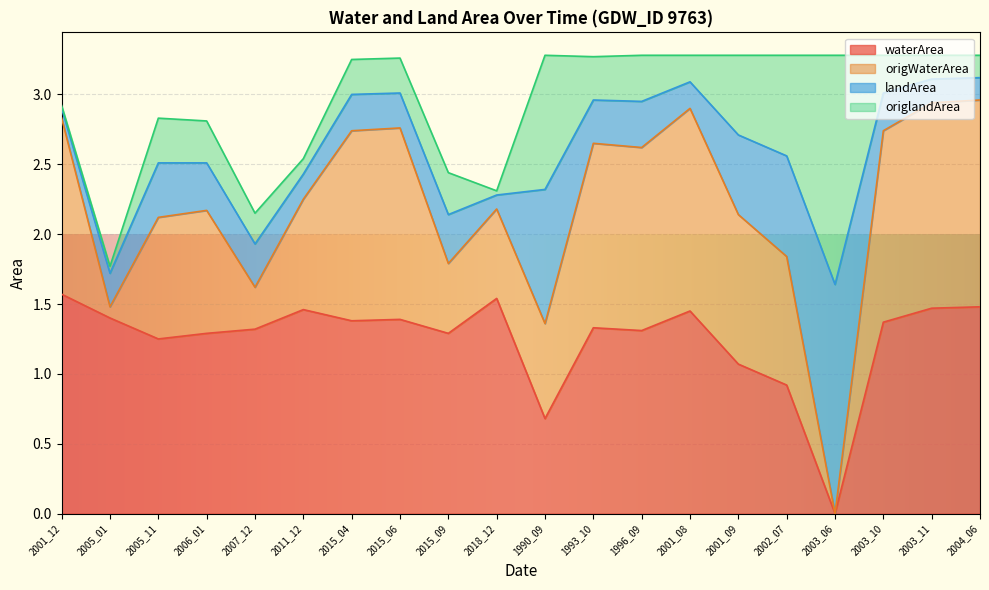

The waterArea series shows 1.5 at 2018_12. True or false?

True